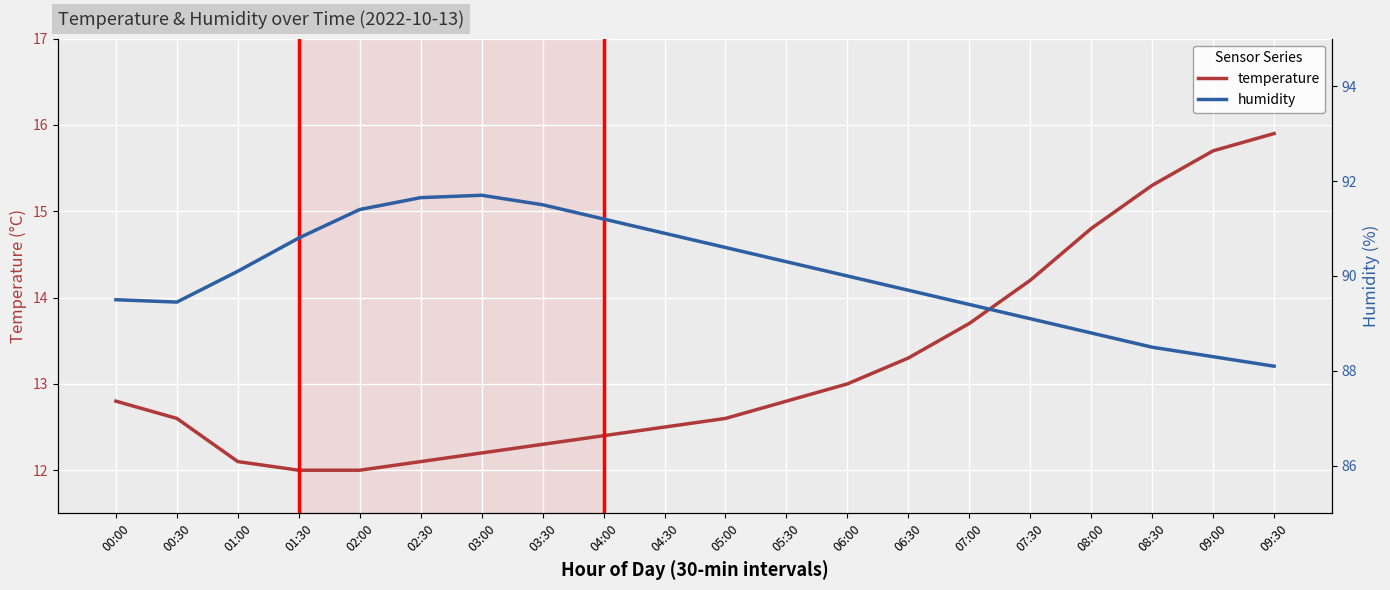

What is the spread (max minus min) of values at 09:30?

72.2